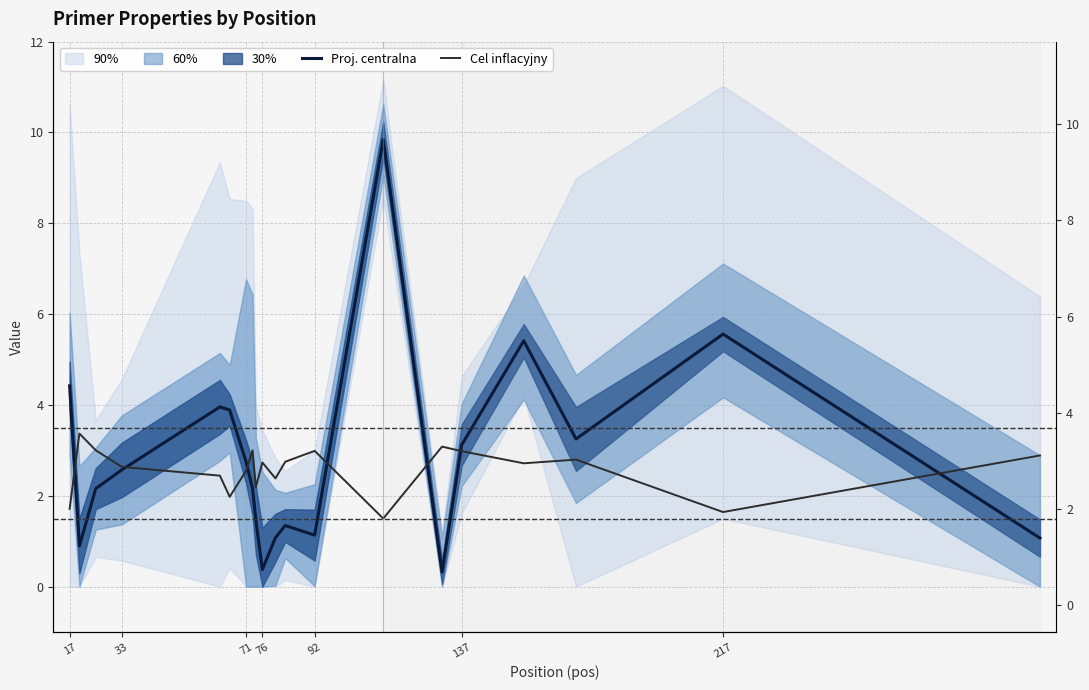

After their last crossing, which series has the higher values: Cel inflacyjny or Proj. centralna?

Cel inflacyjny